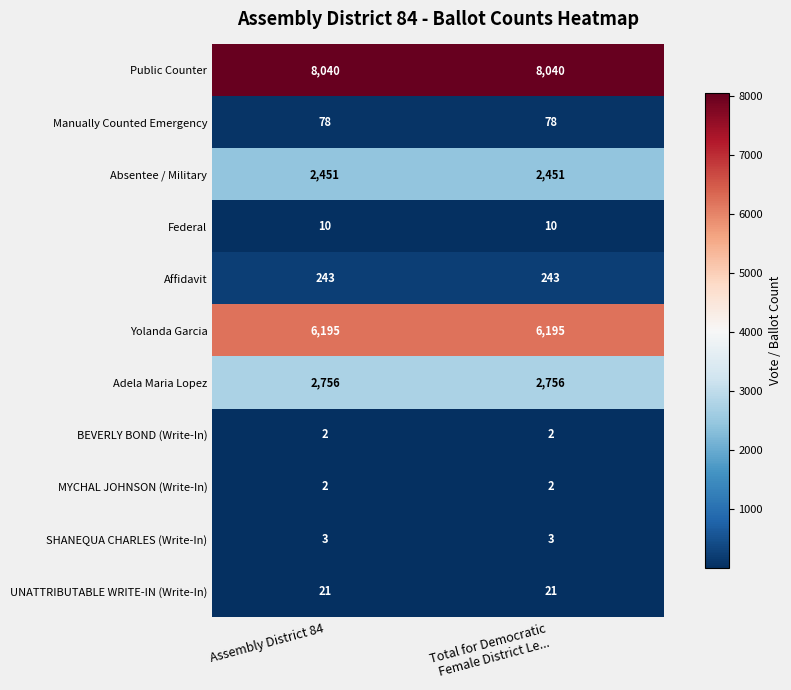

Reading left to right, list all the values displayed in this chart.

Public Counter: 8040	8040
Manually Counted Emergency: 78	78
Absentee / Military: 2451	2451
Federal: 10	10
Affidavit: 243	243
Yolanda Garcia: 6195	6195
Adela Maria Lopez: 2756	2756
BEVERLY BOND (Write-In): 2	2
MYCHAL JOHNSON (Write-In): 2	2
SHANEQUA CHARLES (Write-In): 3	3
UNATTRIBUTABLE WRITE-IN (Write-In): 21	21